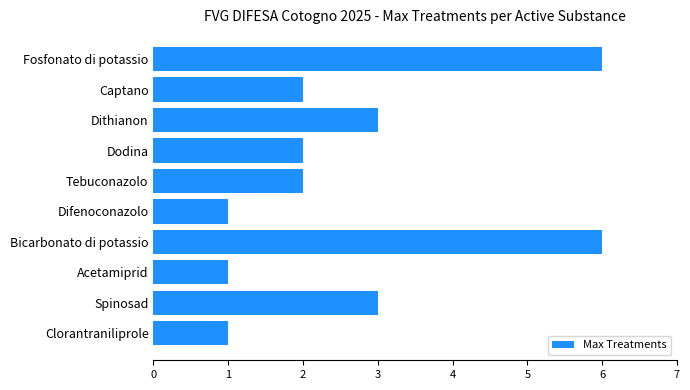

What value does the data have at Fosfonato di potassio?

6